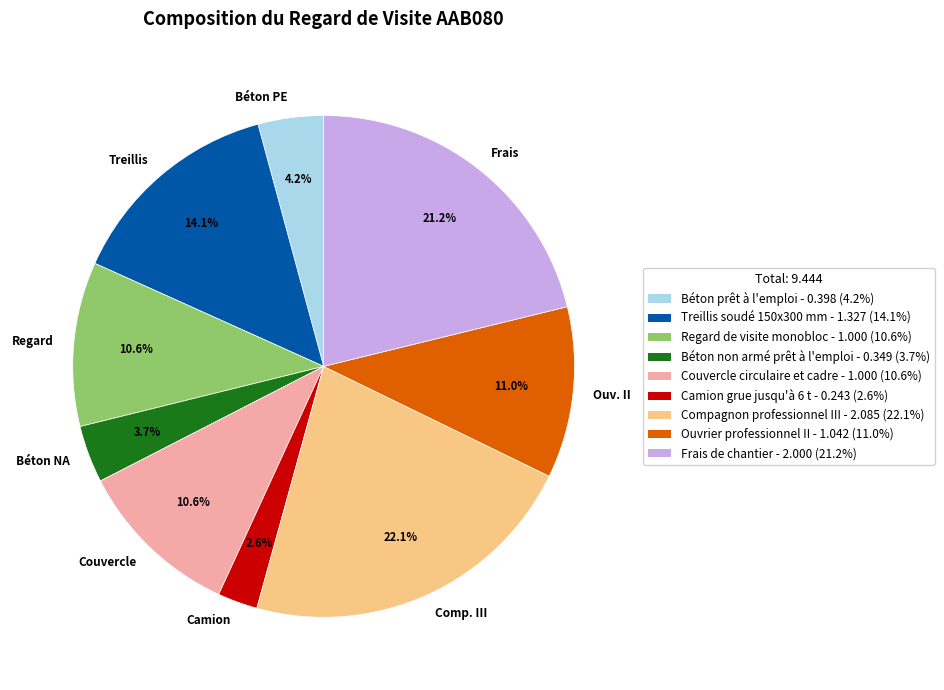

What is the largest slice in the pie chart?

Comp. III